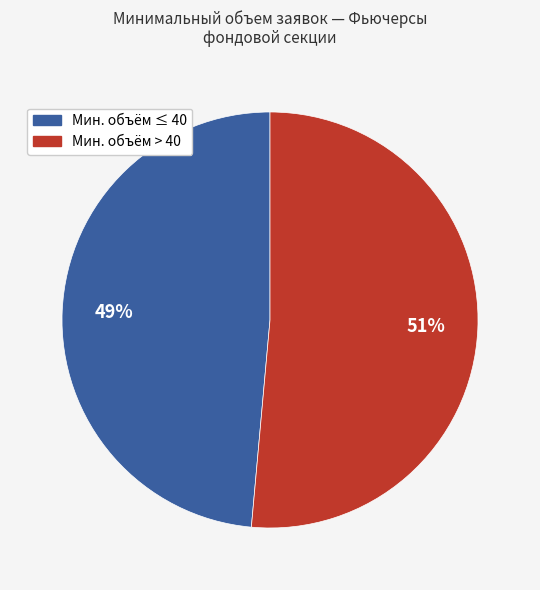

Count the number of slices in the pie.

2